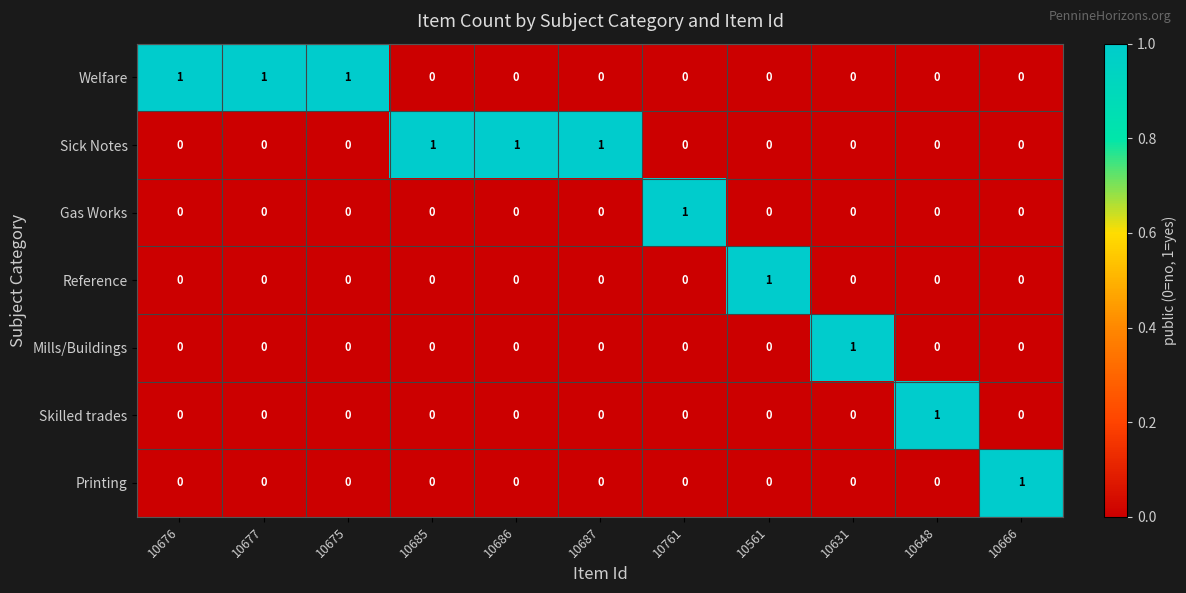

How many Mills/Buildings values are between 0 and 1?

11